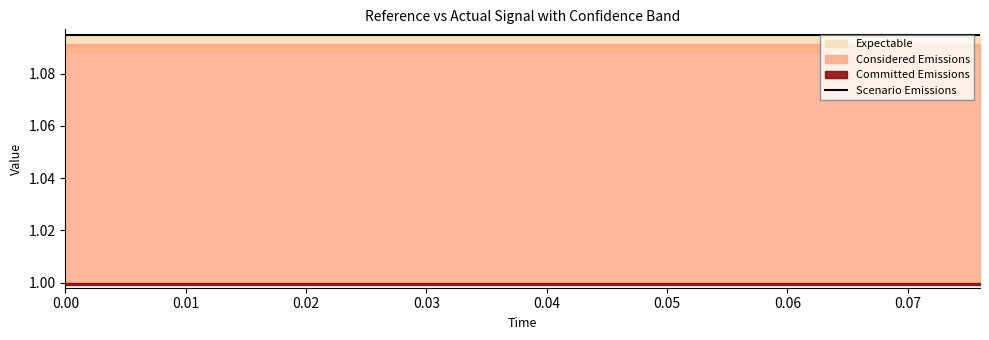

What is the label of the 13th point from the left?

0.048